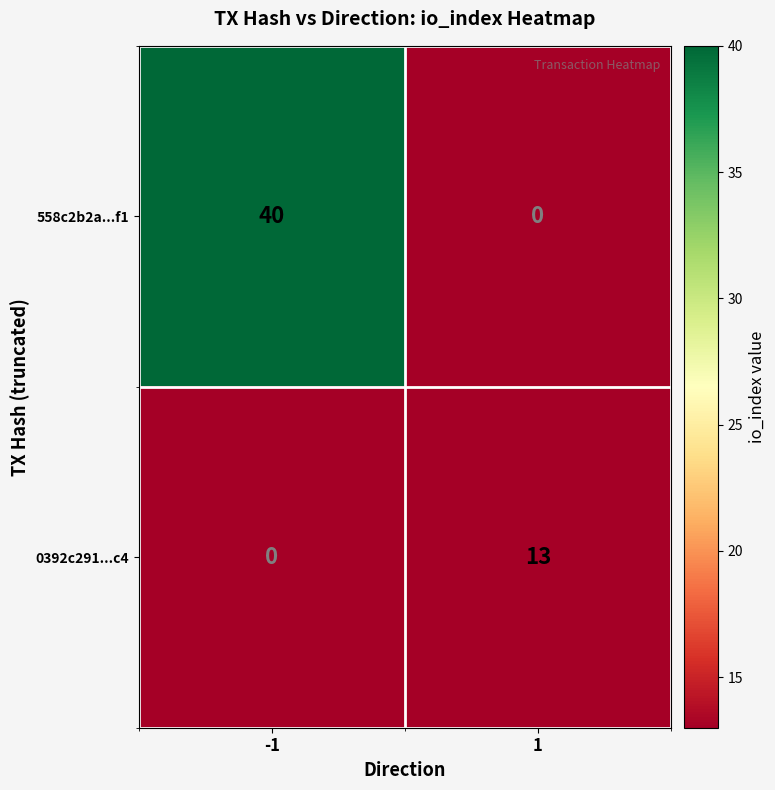

Reading left to right, extract all data points from this chart.

558c2b2a...f1: -1=40	1=0
0392c291...c4: -1=0	1=13